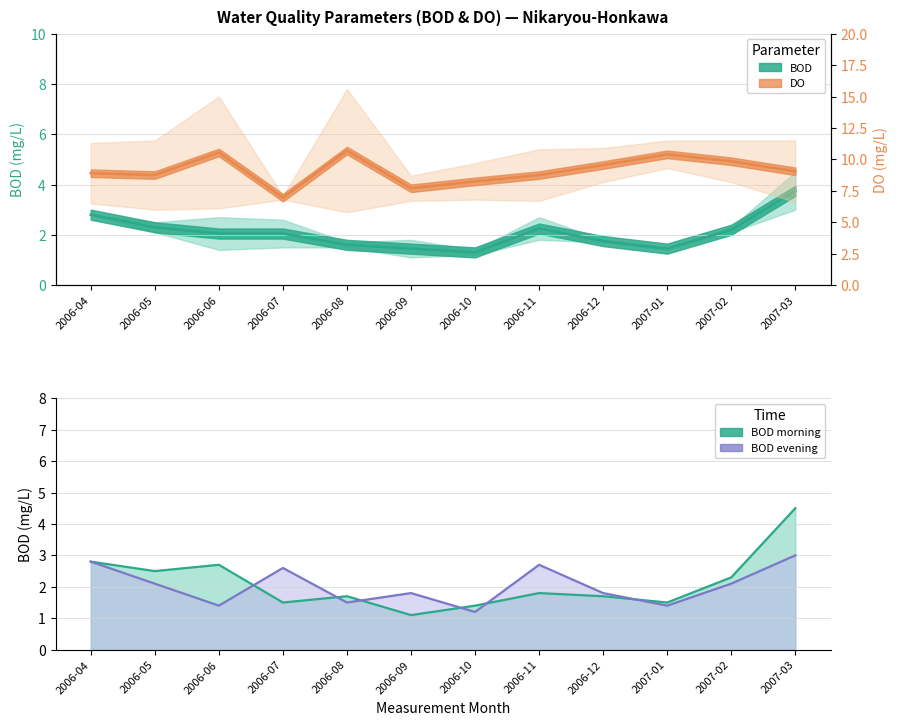

What value does the DO (mid) series have at 2006-11?

8.8